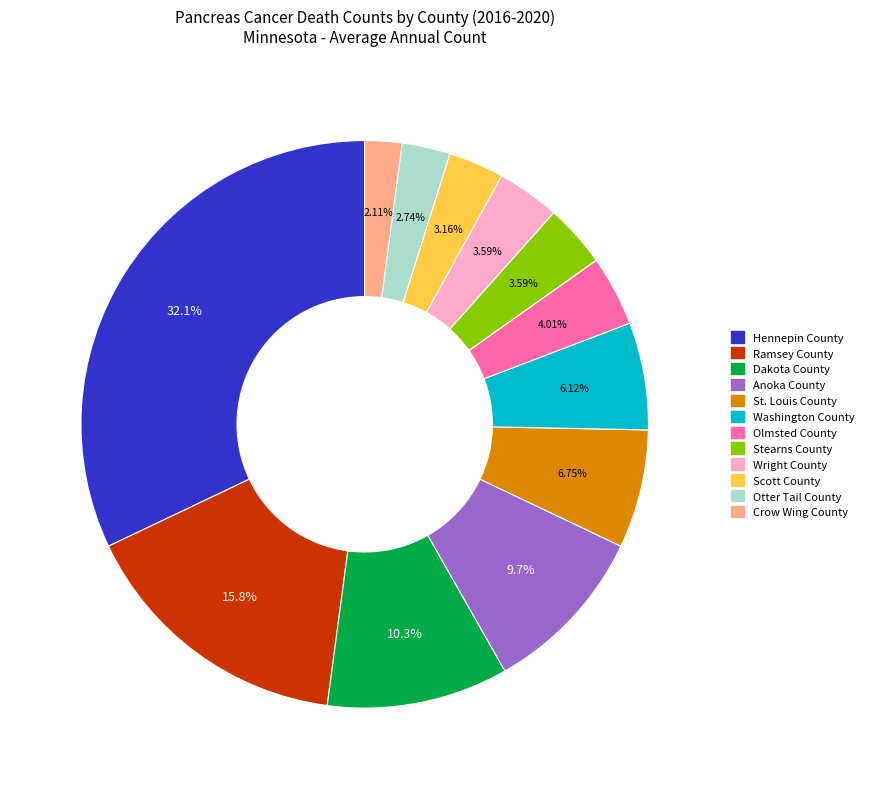

Which slice is the smallest?

Crow Wing County